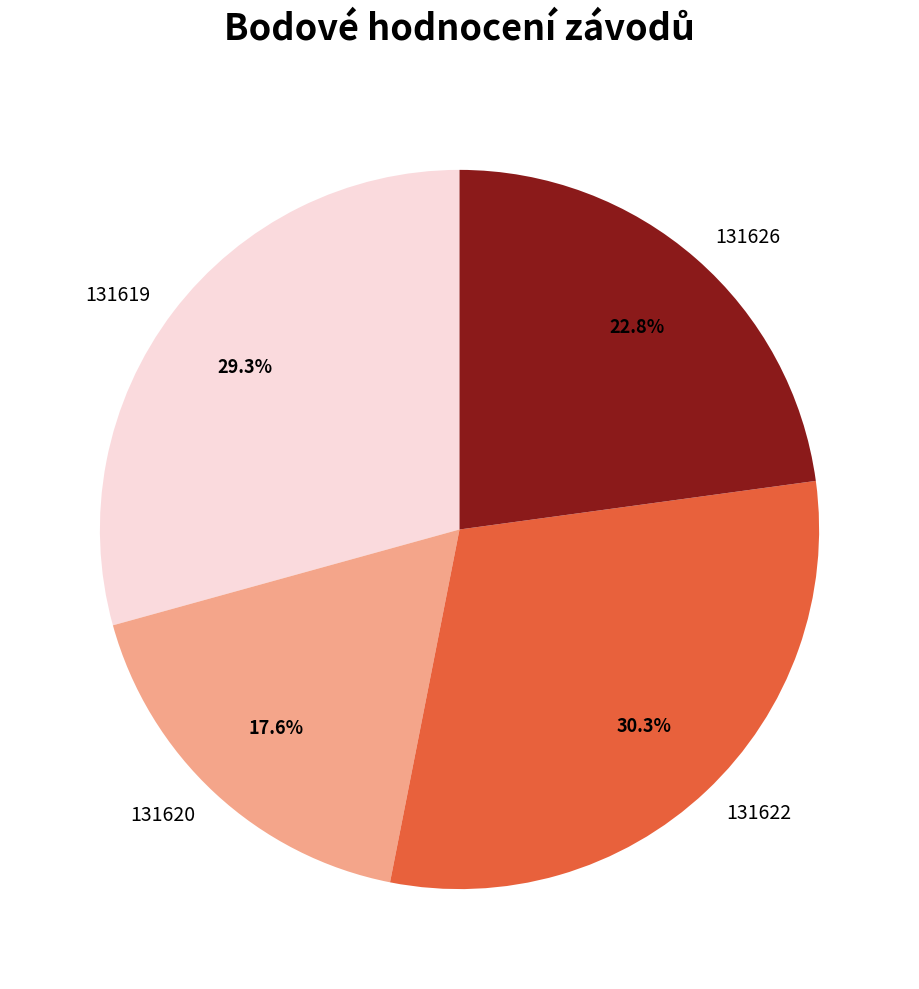

True or false: 131620 accounts for 18% of the total.

True